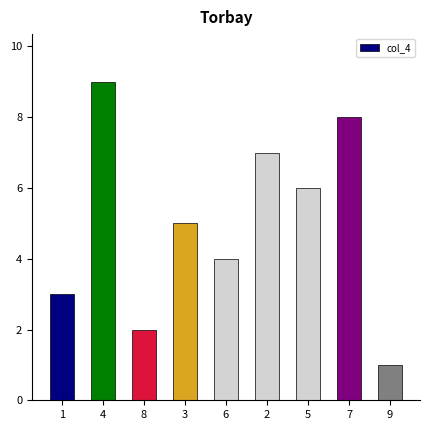

Which label corresponds to the smallest value in the chart?

9